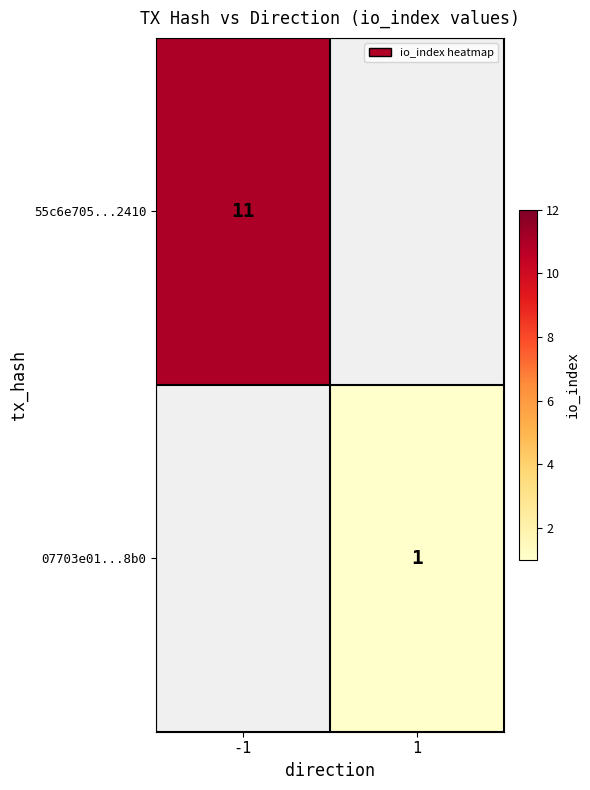

The value of 07703e01...8b0 at 1 is 1. True or false?

True